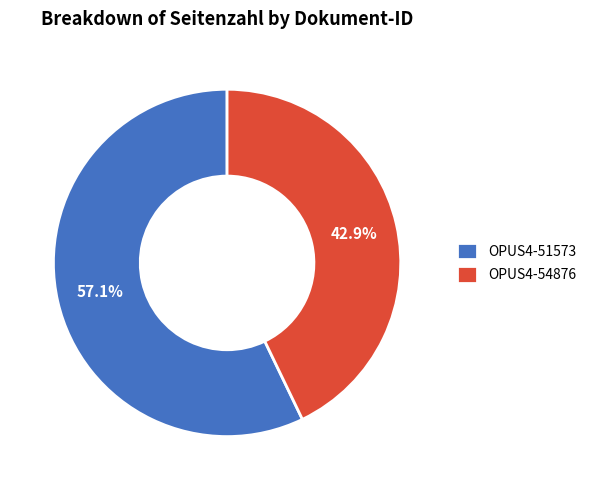

Which category accounts for the majority?

OPUS4-51573